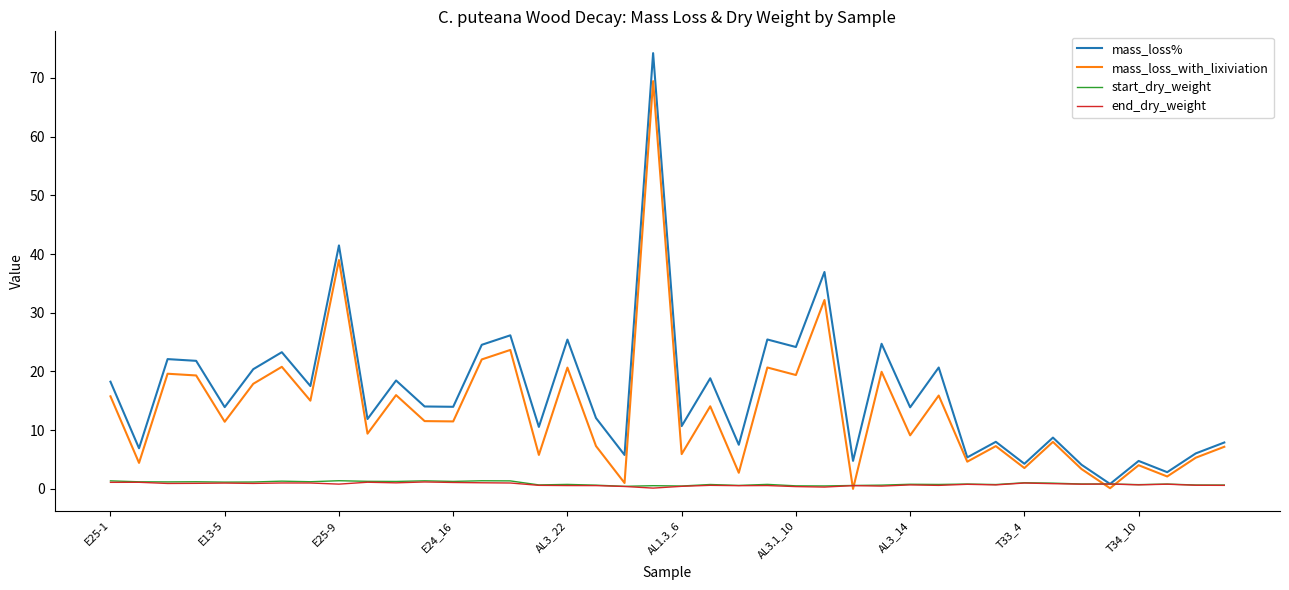

How many interior local valleys does the mass_loss_with_lixiviation series have?

16